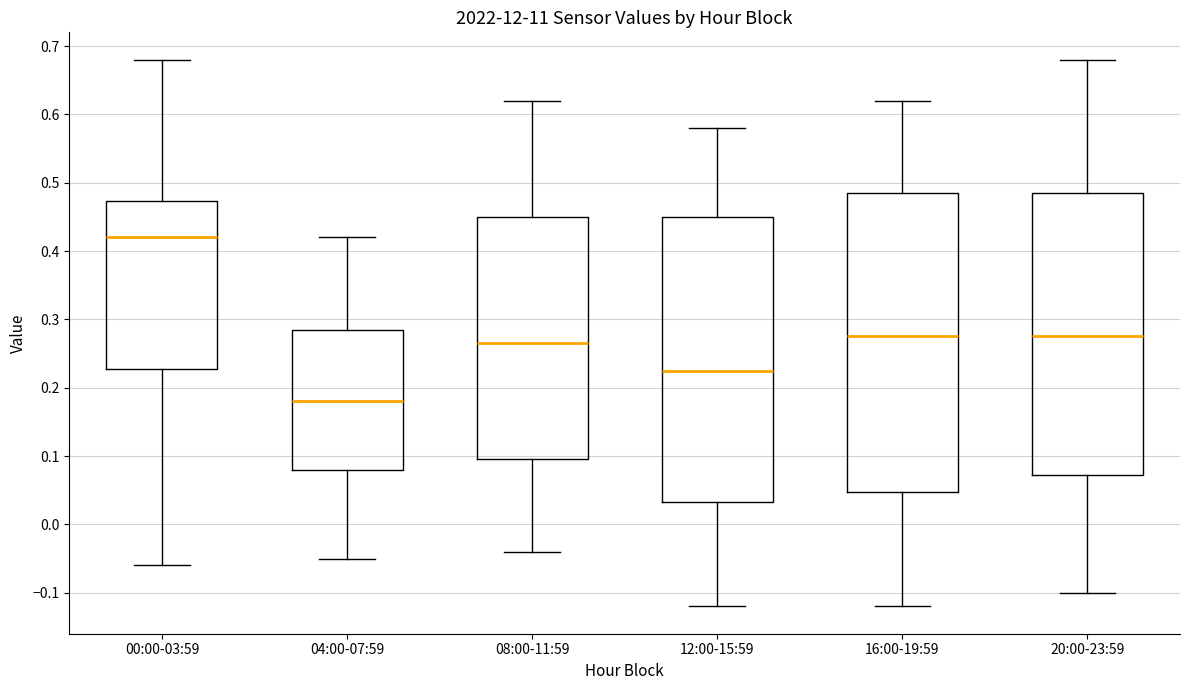

Reading left to right, read every box against the y-axis: the position of its median line, the range the box covers, and the ends of its whiskers. The values are not printed on the chart, so give them approximately, as read against the axis.

00:00-03:59: median 0.42, box 0.23 to 0.47, whiskers -0.06 to 0.68
04:00-07:59: median 0.18, box 0.08 to 0.29, whiskers -0.05 to 0.42
08:00-11:59: median 0.27, box 0.10 to 0.45, whiskers -0.04 to 0.62
12:00-15:59: median 0.23, box 0.03 to 0.45, whiskers -0.12 to 0.58
16:00-19:59: median 0.28, box 0.05 to 0.49, whiskers -0.12 to 0.62
20:00-23:59: median 0.28, box 0.07 to 0.49, whiskers -0.10 to 0.68